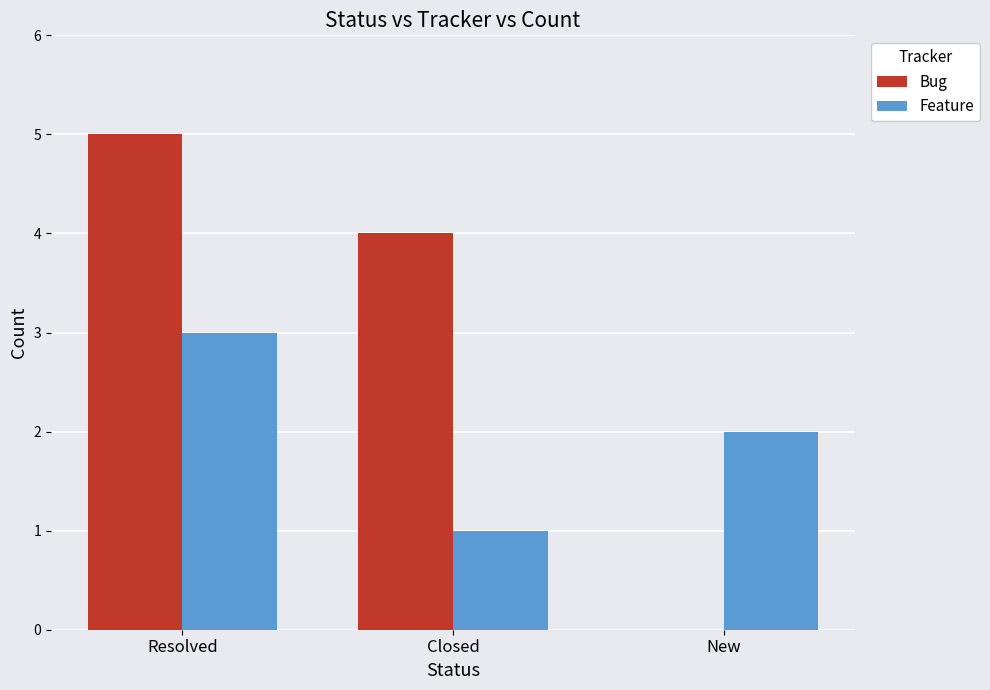

Does the chart contain stacked bars?

No